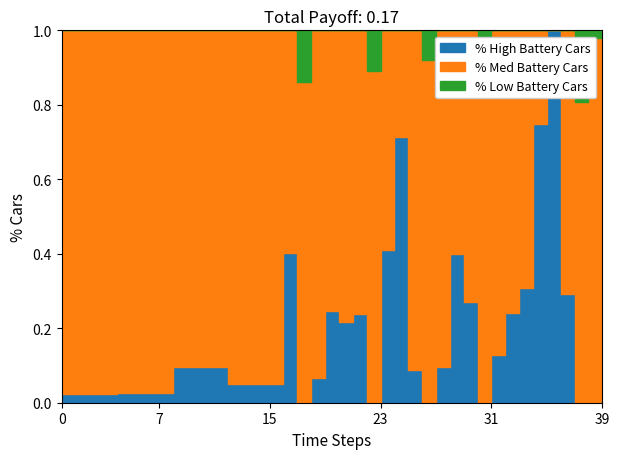

Is it true that Deposits (OBS_VALUE) equals 22 at 1999-Q1?

False